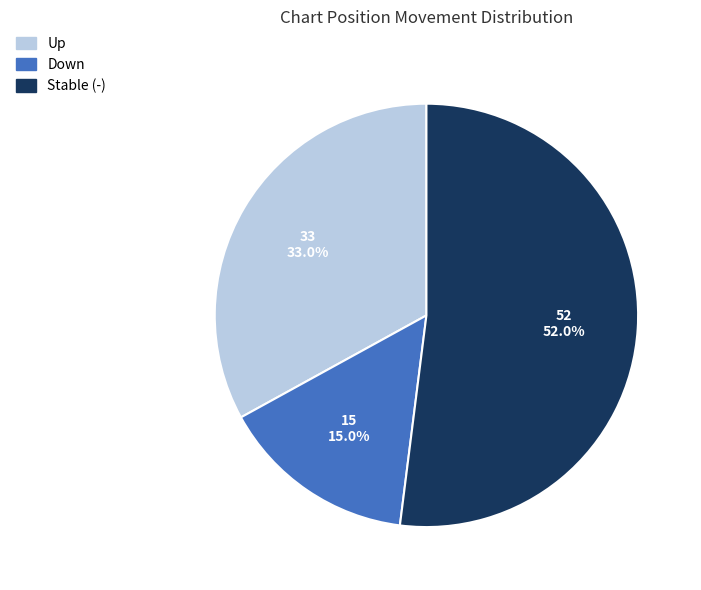

What is the smallest slice in the pie chart?

Down